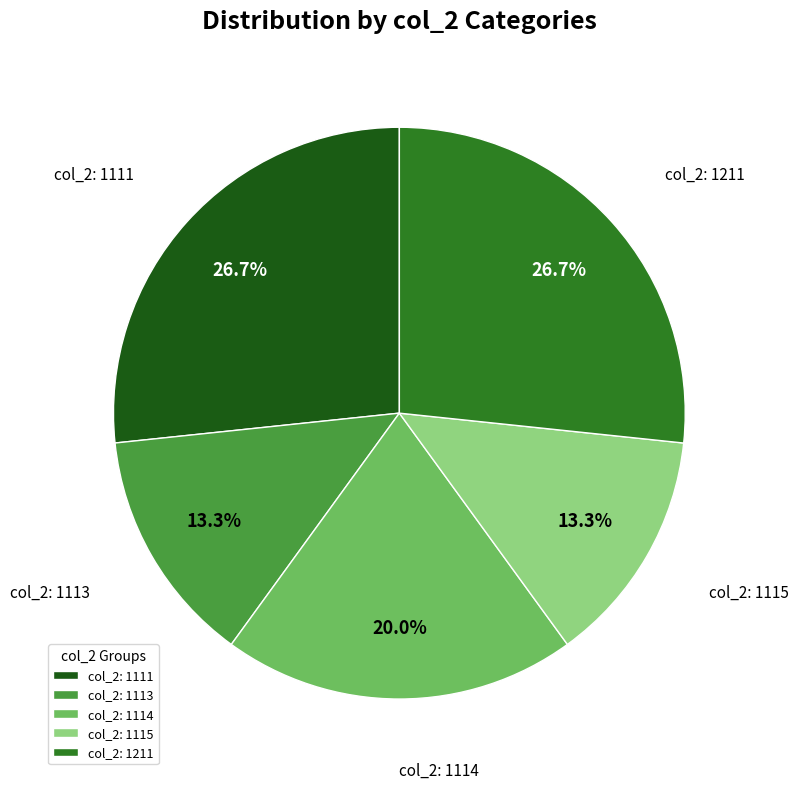

What portion of the pie excludes col_2: 1113?

86.7%